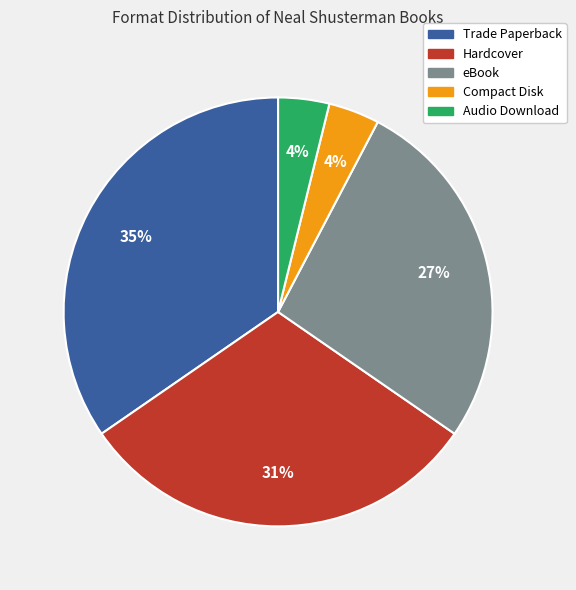

Which slice is the largest?

Trade Paperback